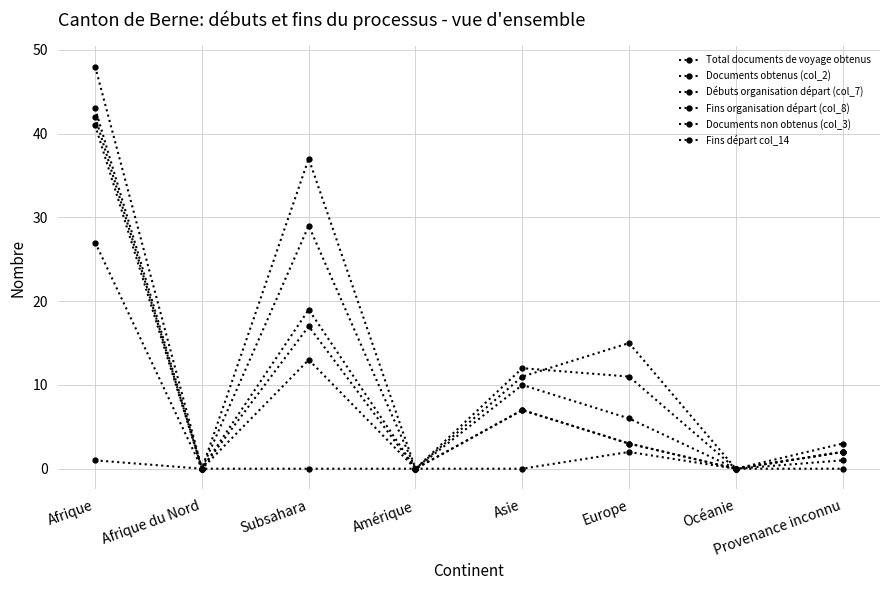

What is the difference between the maximum and minimum values in the Total documents de voyage obtenus series?

43